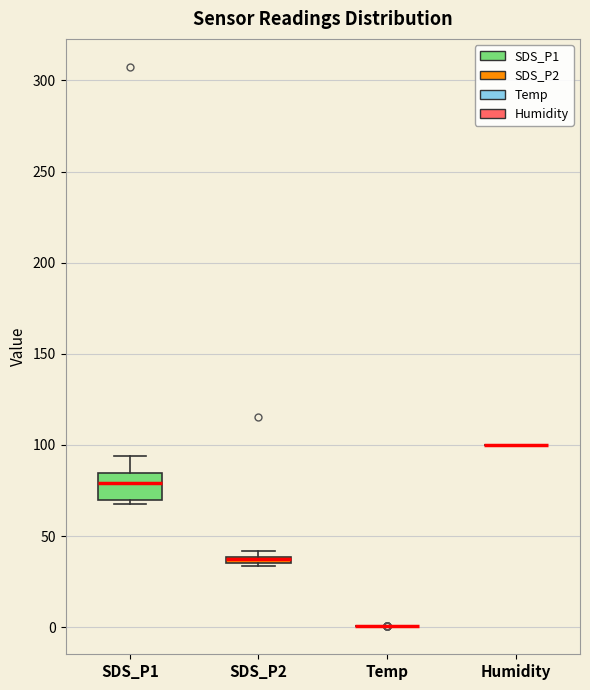

Comparing the boxes themselves (not the whiskers), which one is the tallest?

SDS_P1